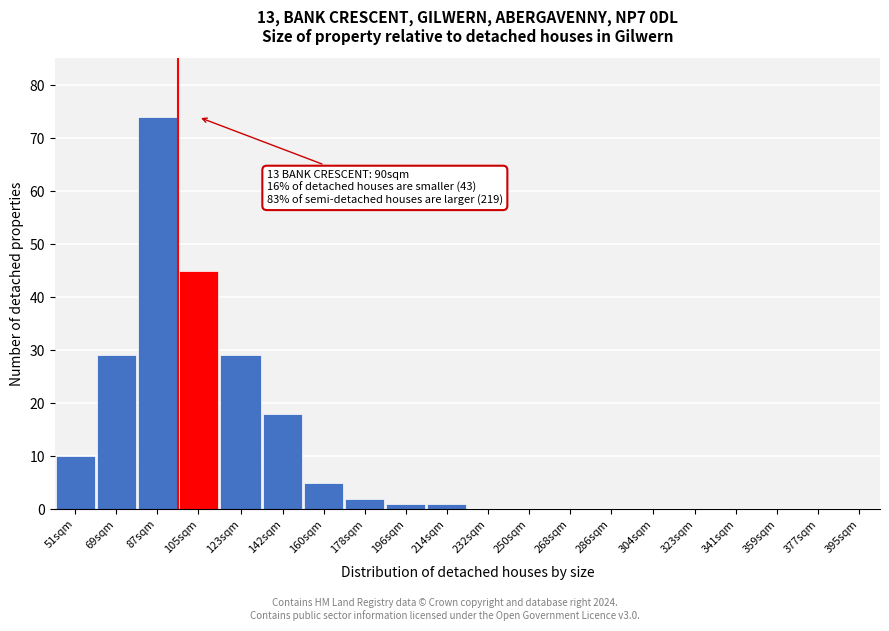

Reading left to right, transcribe all the data shown in this chart.

51sqm=10	69sqm=29	87sqm=74	105sqm=45	123sqm=29	142sqm=18	160sqm=5	178sqm=2	196sqm=1	214sqm=1	232sqm=0	250sqm=0	268sqm=0	286sqm=0	304sqm=0	323sqm=0	341sqm=0	359sqm=0	377sqm=0	395sqm=0